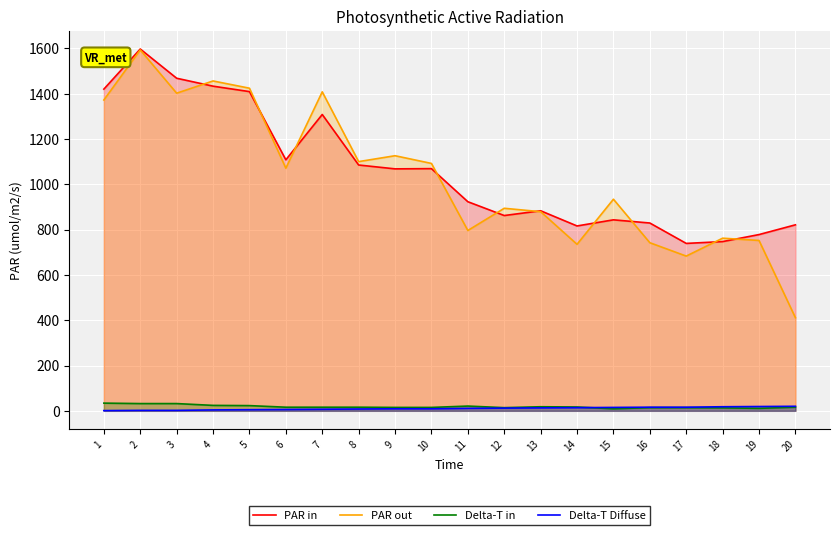

Which series ends up on top after the final intersection of PAR out and PAR in?

PAR in